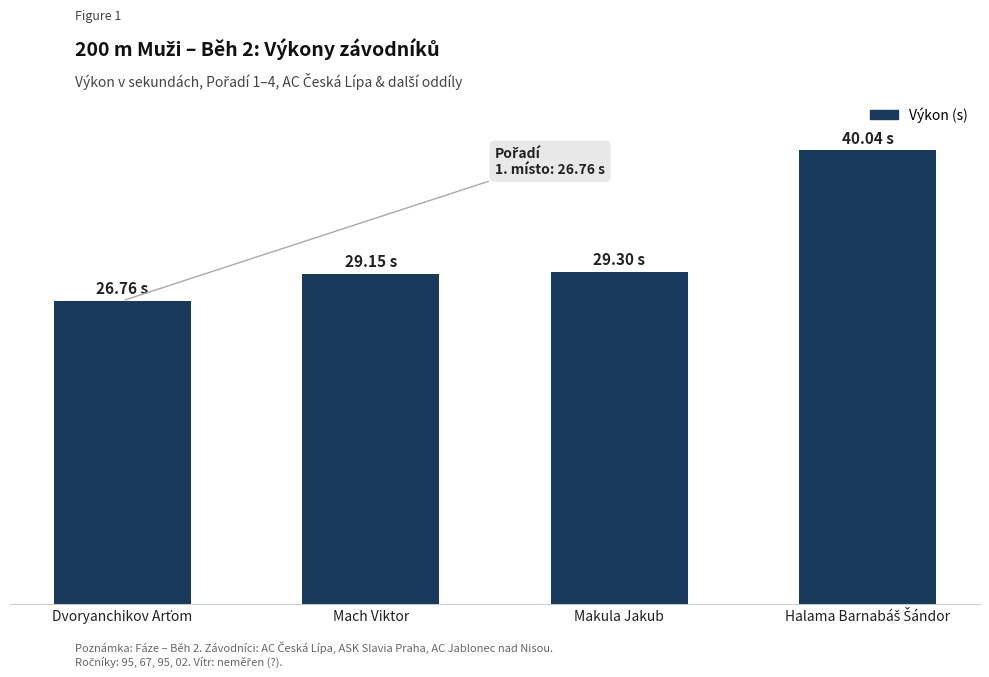

Where is the data nearest to the value 33?

Makula Jakub